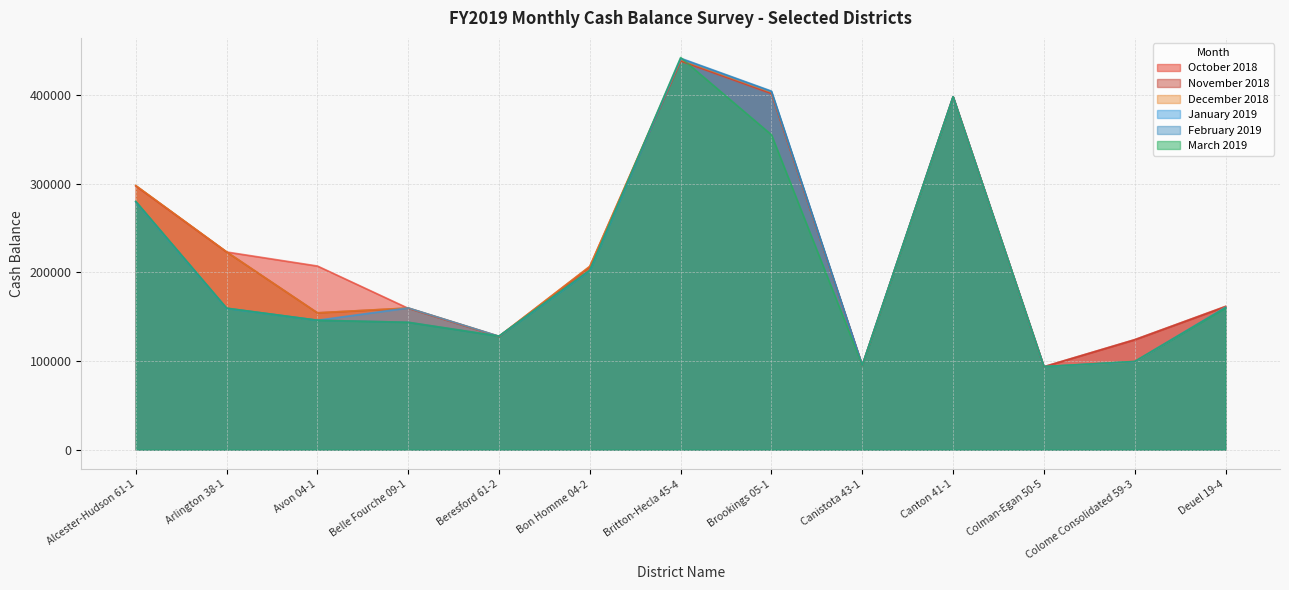

At which category does the chart reach its peak across all series?

Britton-Hecla 45-4